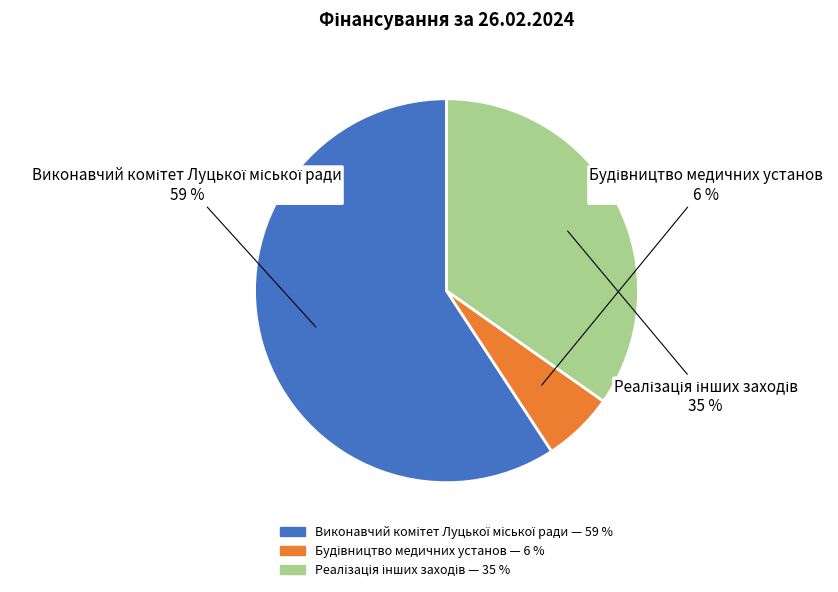

Is there a majority slice in this chart?

Yes